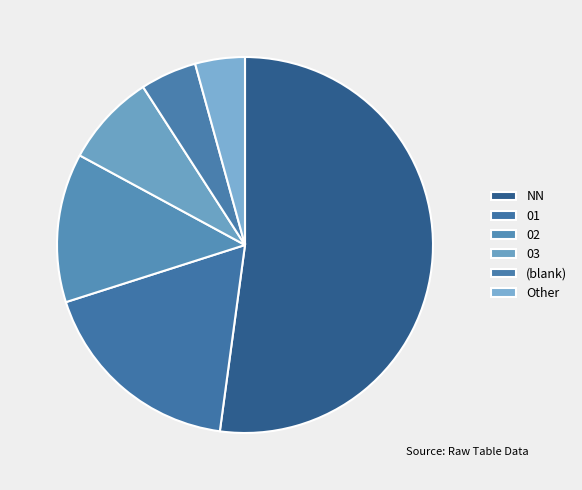

Which category has the smallest portion of the pie?

Other